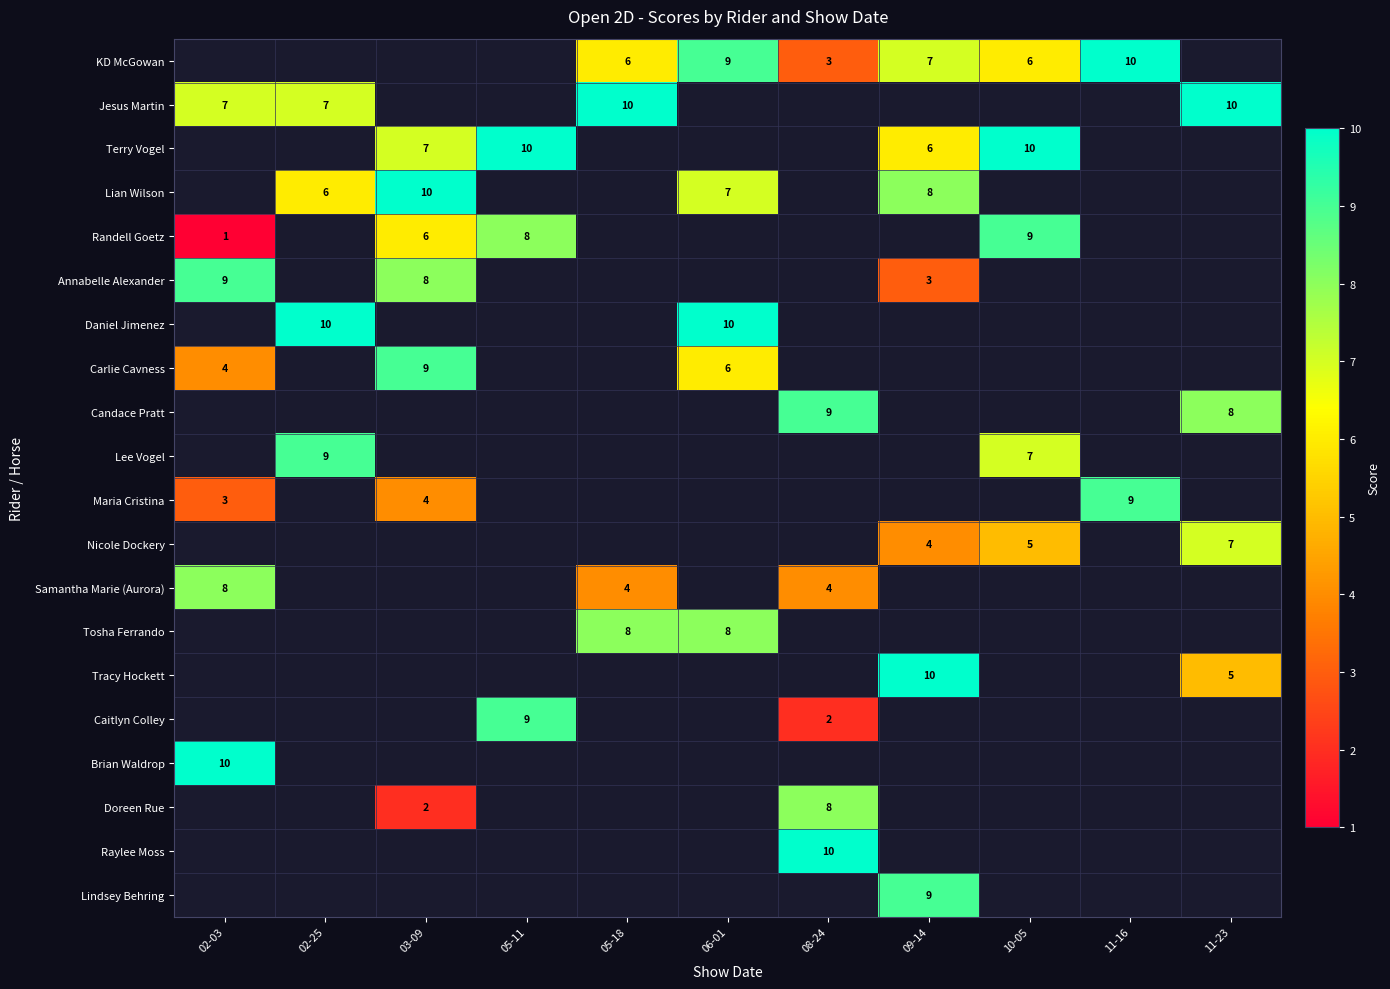

Count the number of data series in this chart.

20